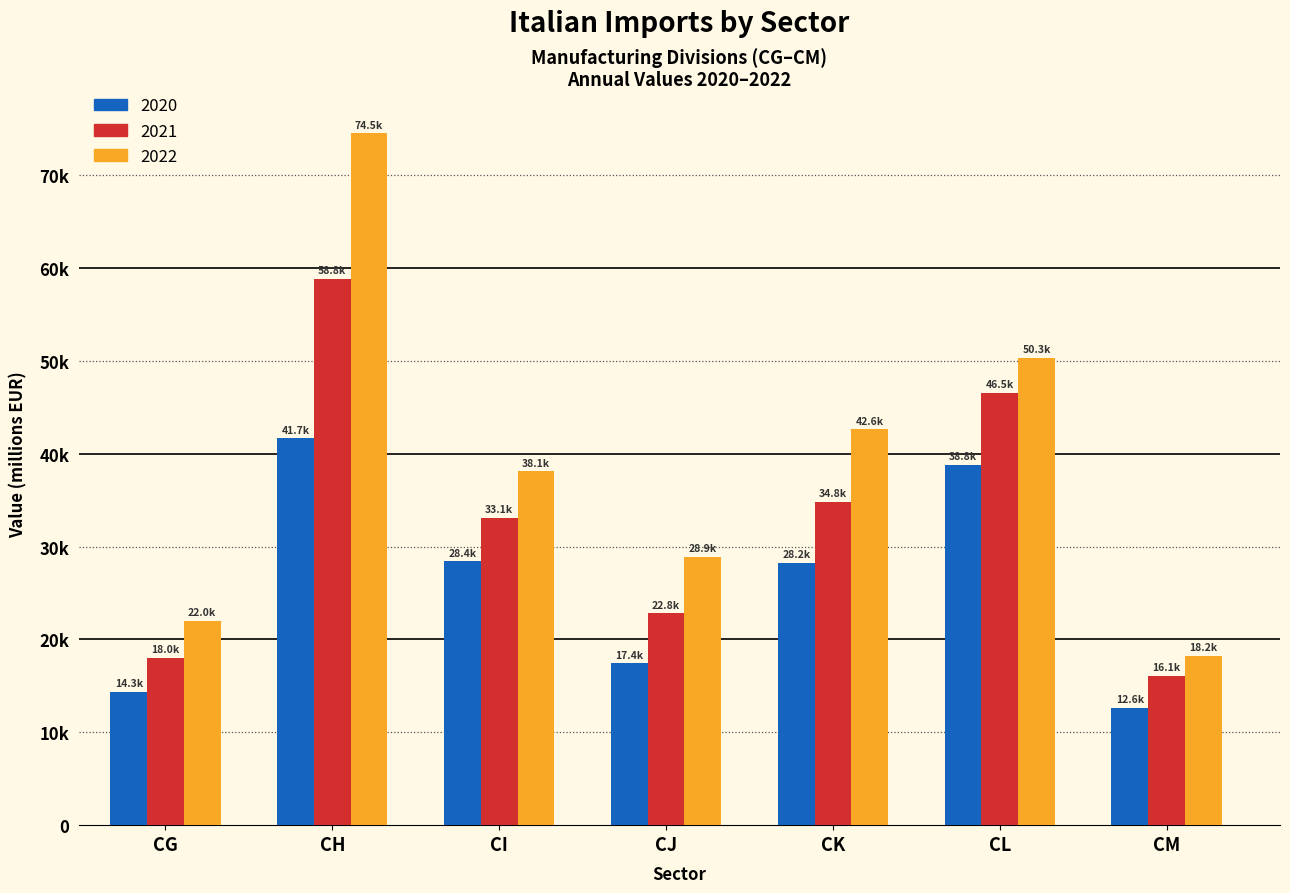

What are all the series names shown in the legend?

2020, 2021, 2022